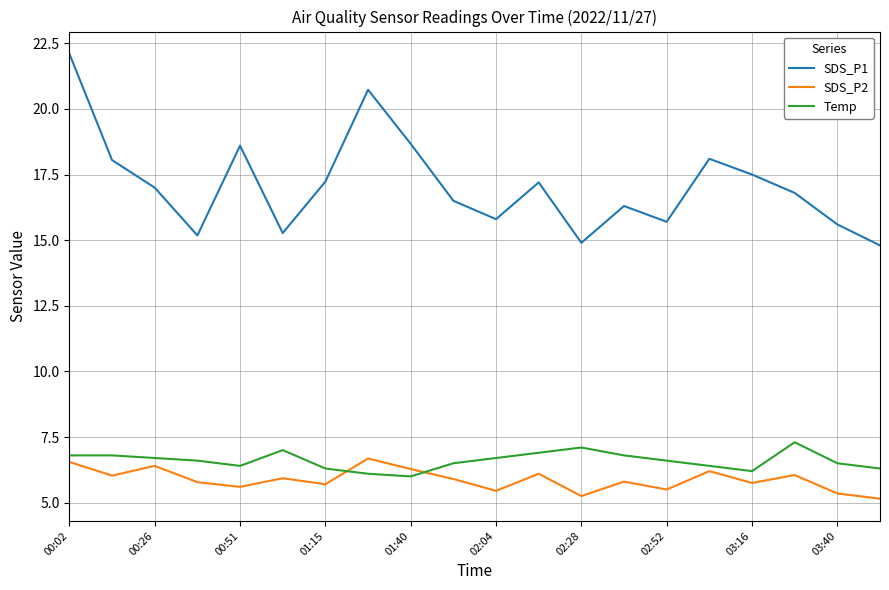

True or false: SDS_P2 and SDS_P1 intersect in this chart.

False